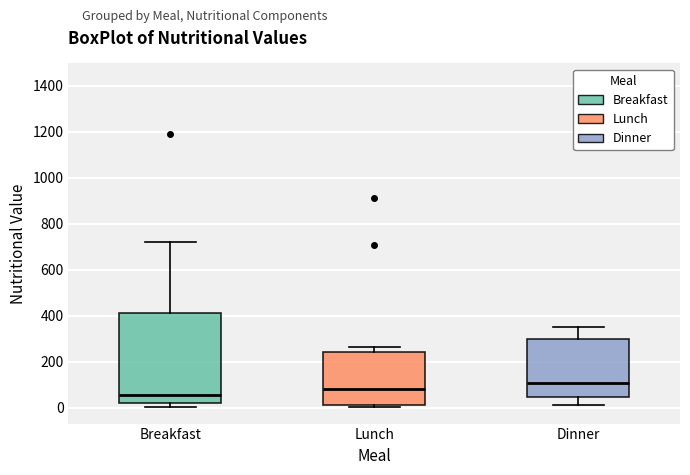

Comparing the boxes themselves (not the whiskers), which one is the tallest?

Breakfast